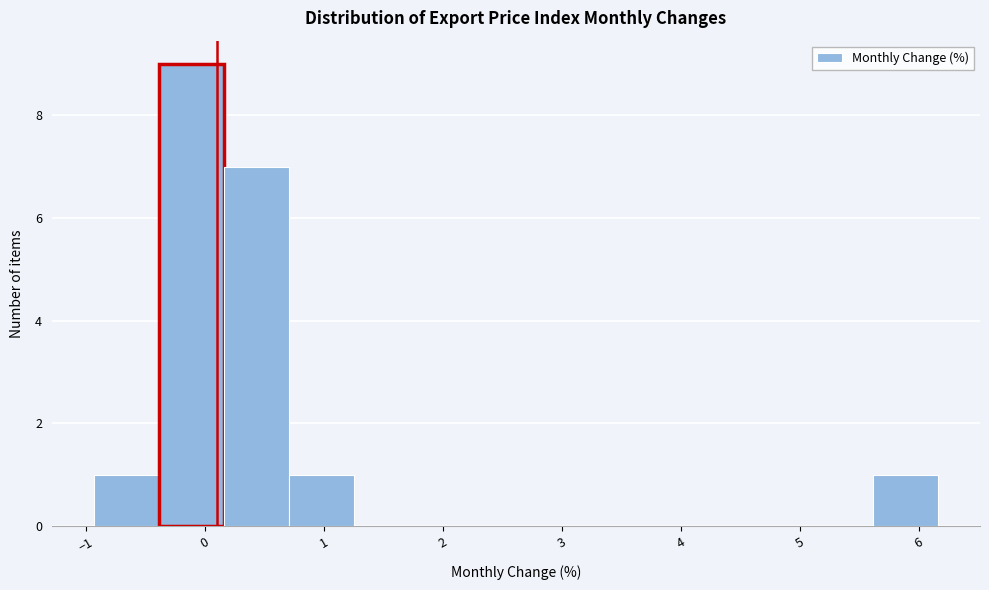

Over which range of the x-axis is the bar tallest?

-0.4 to 0.2